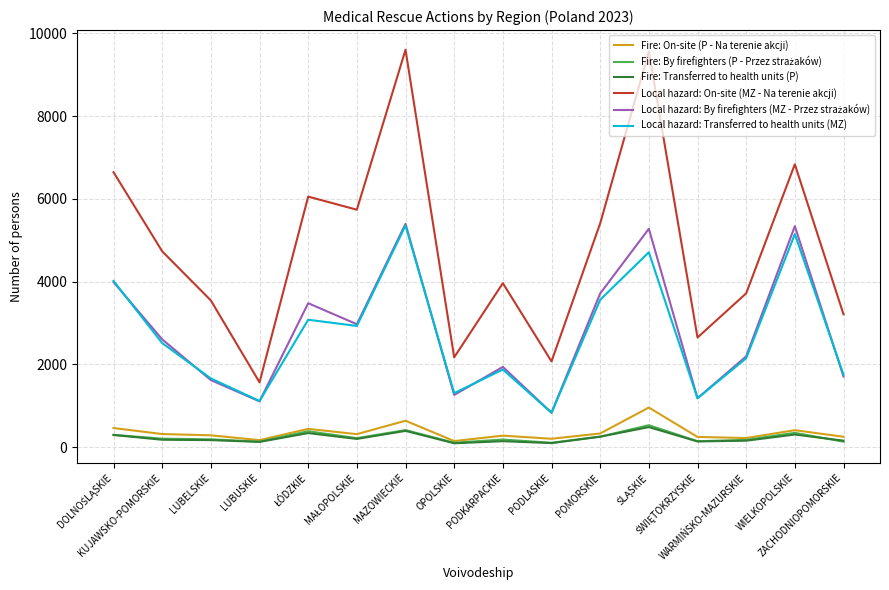

True or false: Fire: On-site (P - Na terenie akcji) and Local hazard: On-site (MZ - Na terenie akcji) intersect in this chart.

False